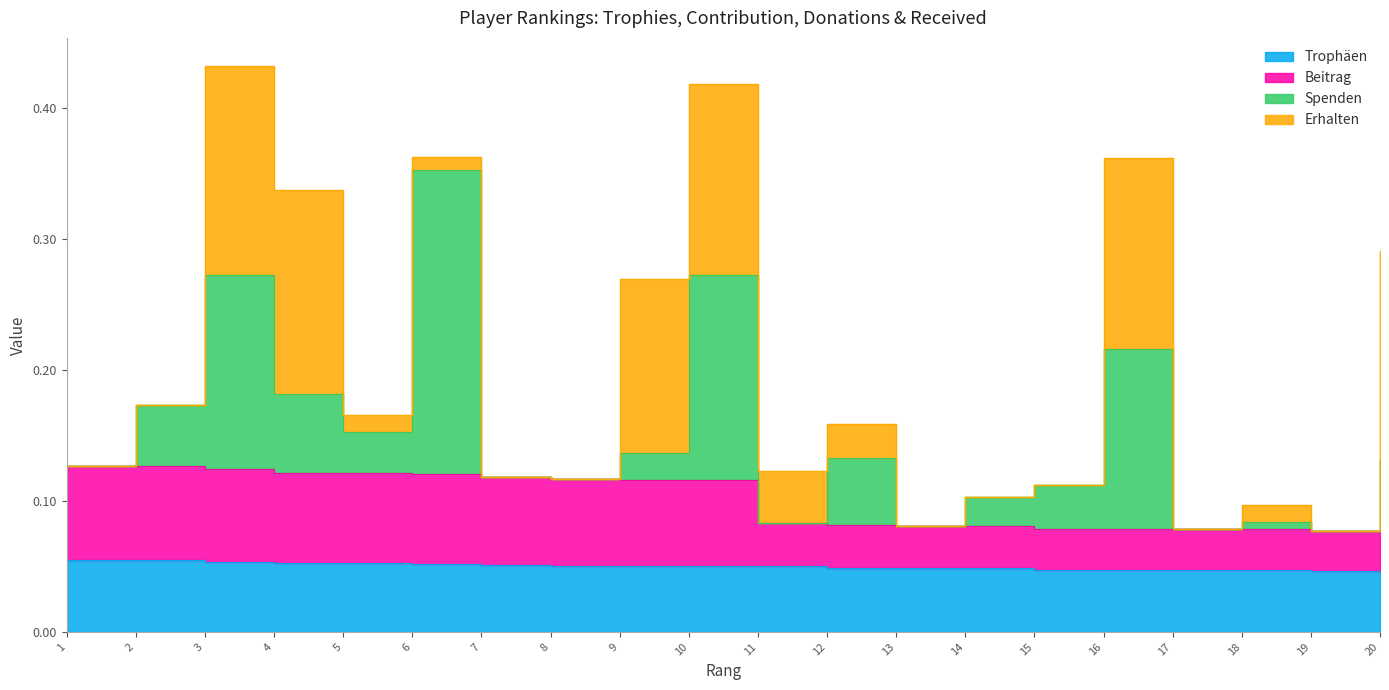

Which has a higher value, 1 or 10?

1